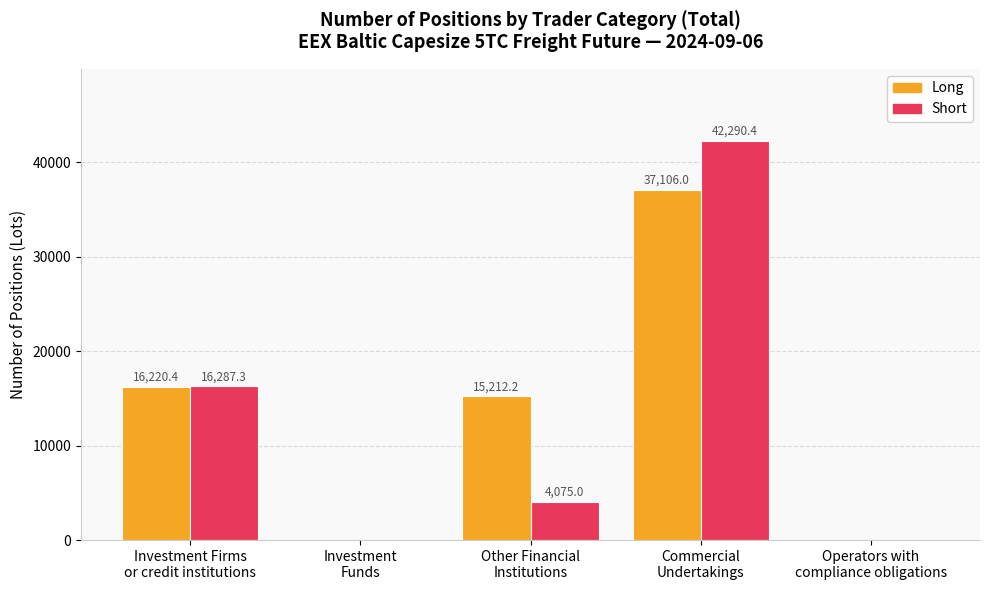

What is the greatest value displayed?

42290.4